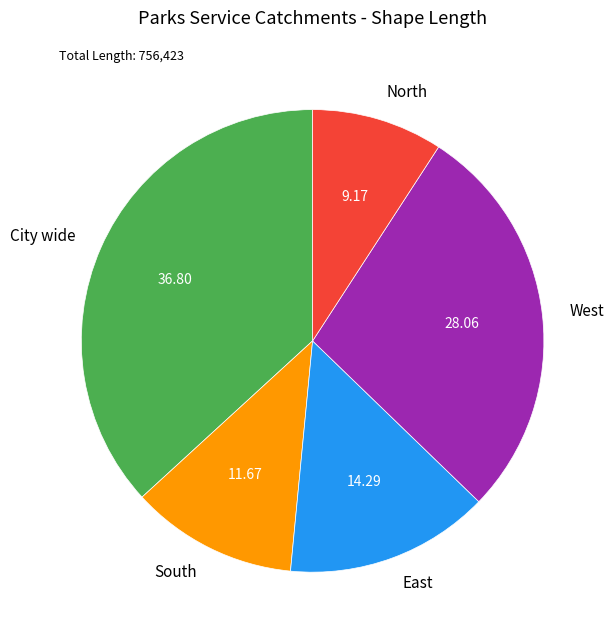

True or false: West accounts for 28% of the total.

True